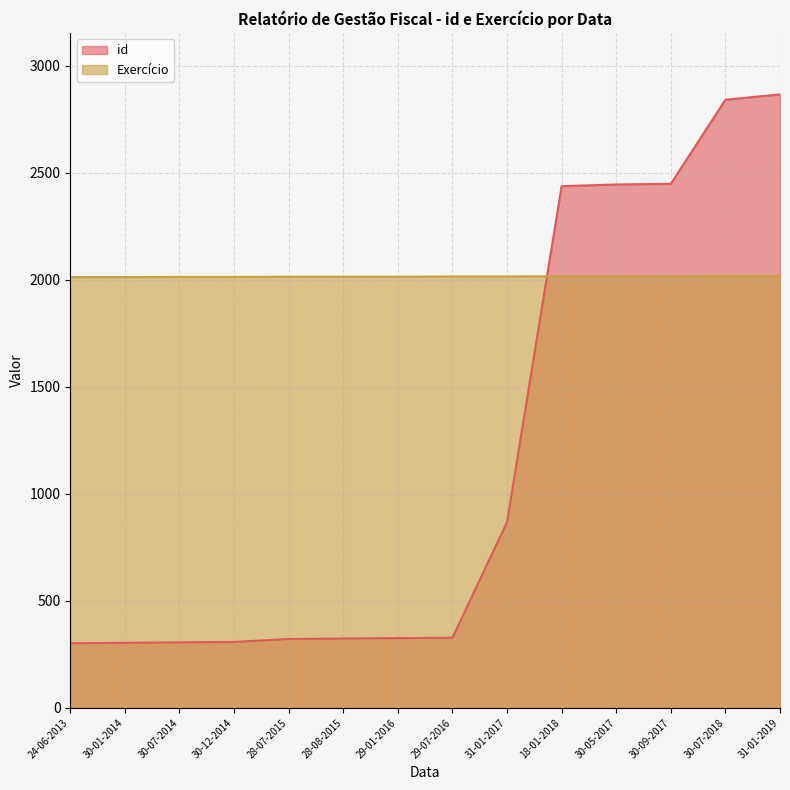

Which label corresponds to the smallest value in the chart?

24-06-2013